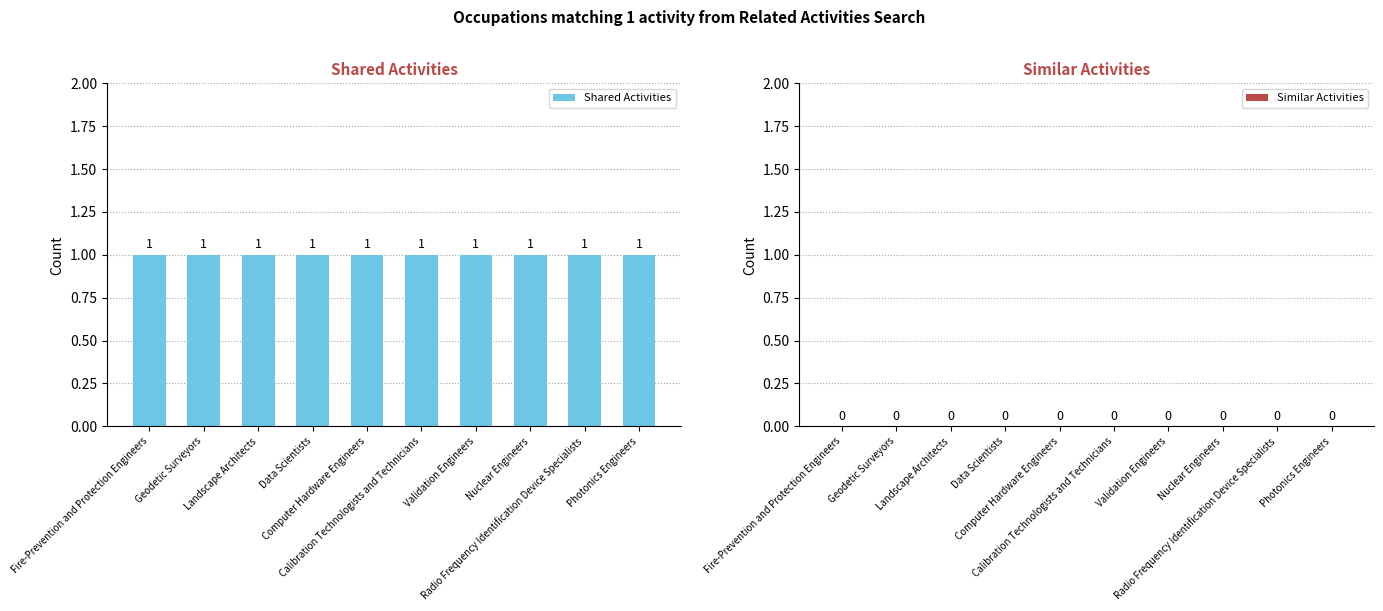

What are all the series names shown in the legend?

Shared Activities, Similar Activities